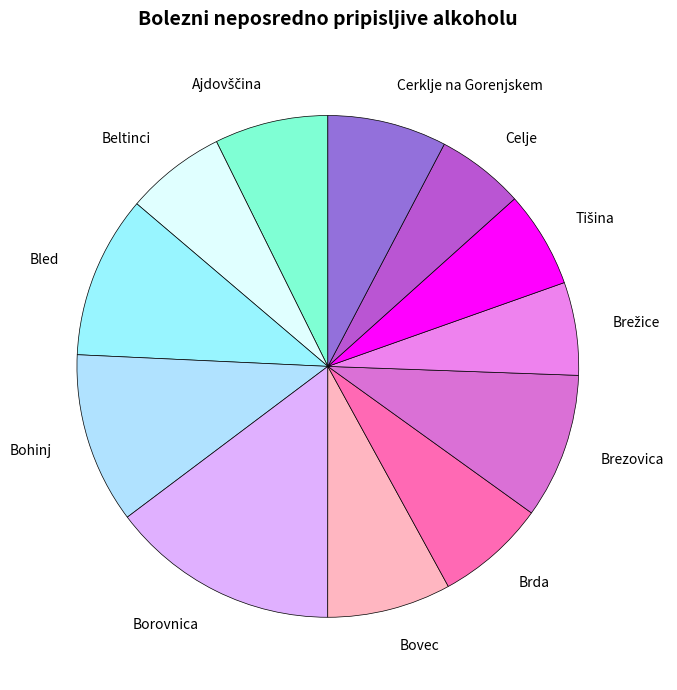

How many segments does this pie chart have?

12